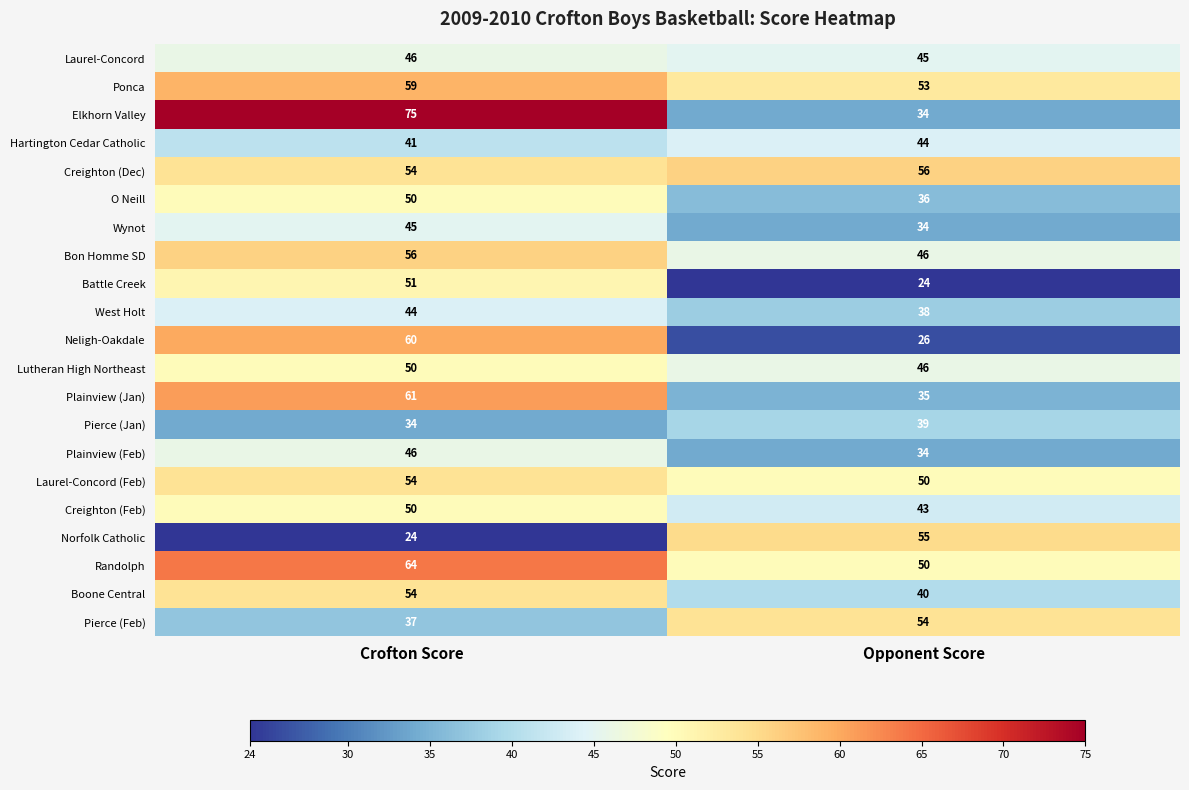

Rank the categories by Bon Homme SD value from lowest to highest.

Opponent Score, Crofton Score